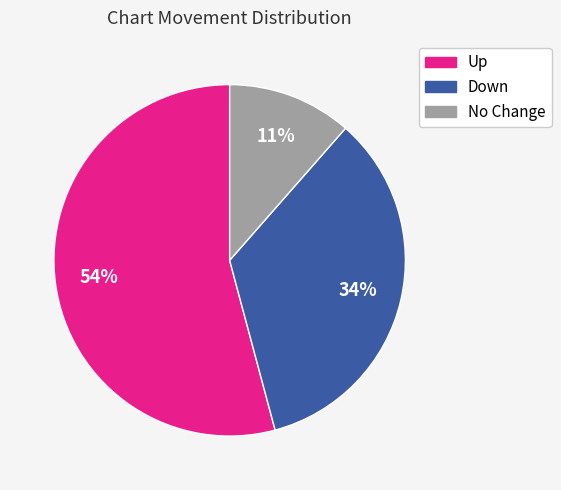

How many slices are in this pie chart?

3